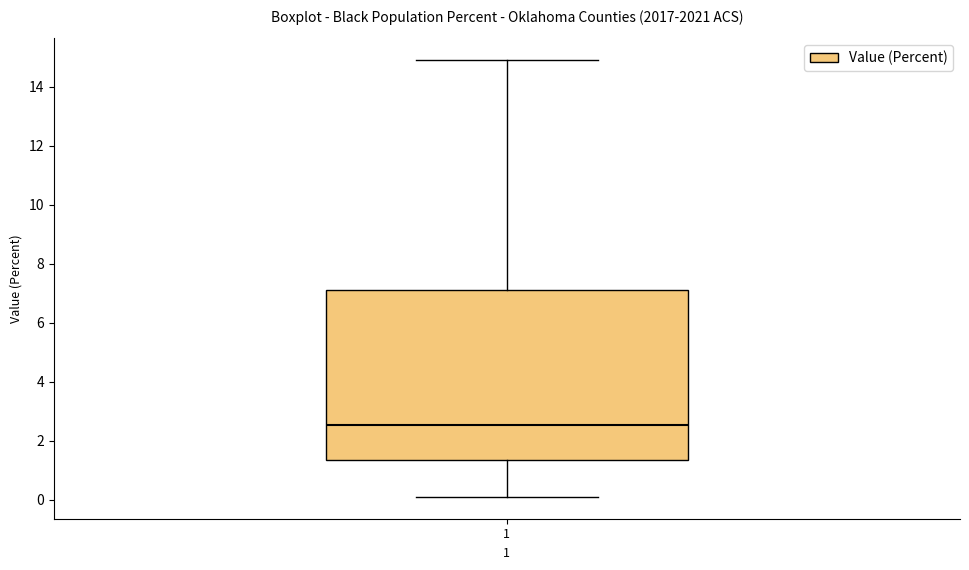

Read this box plot against the y-axis: the position of the median line, the range covered by the box, and the ends of both whiskers. The values are not printed on the chart, so give them approximately, as read against the axis.

median 2.6, box 1.4 to 7.2, whiskers 0.2 to 15.0